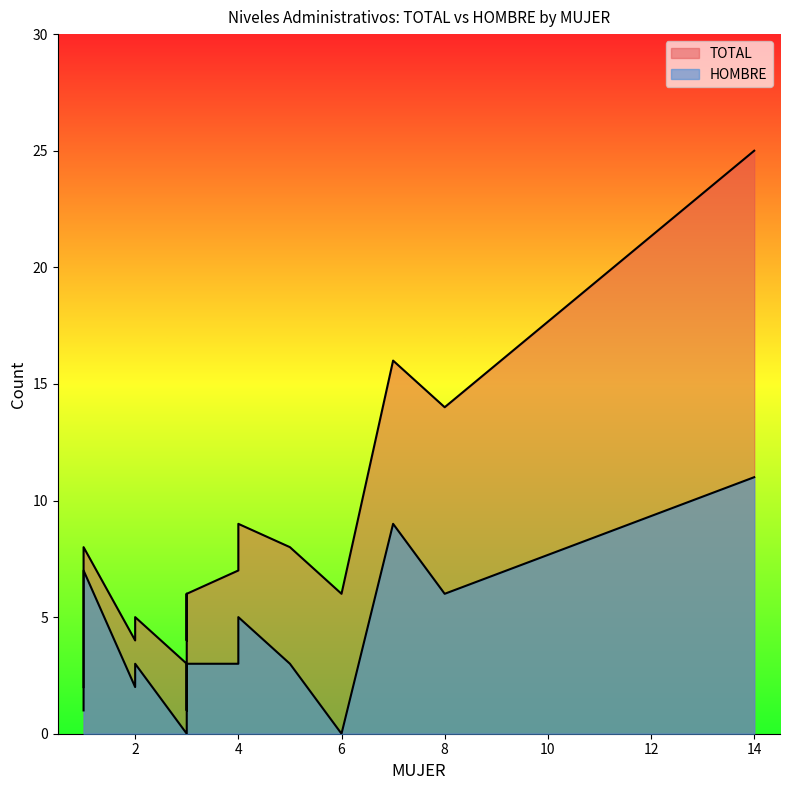

True or false: HOMBRE and TOTAL intersect in this chart.

False